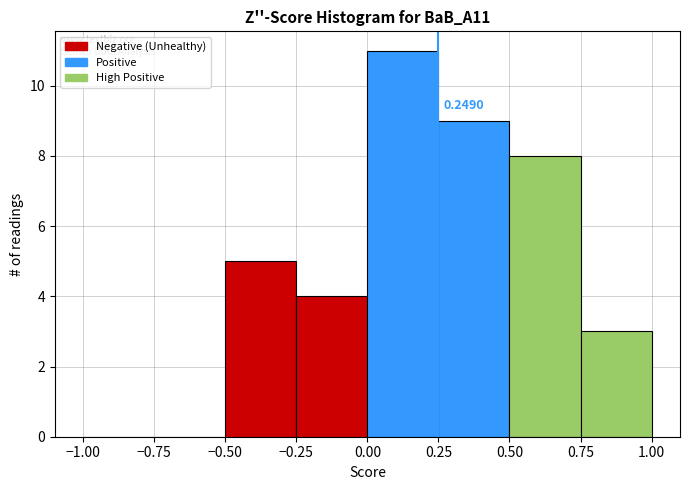

Which range on the x-axis has the tallest bar?

0.00 to 0.25